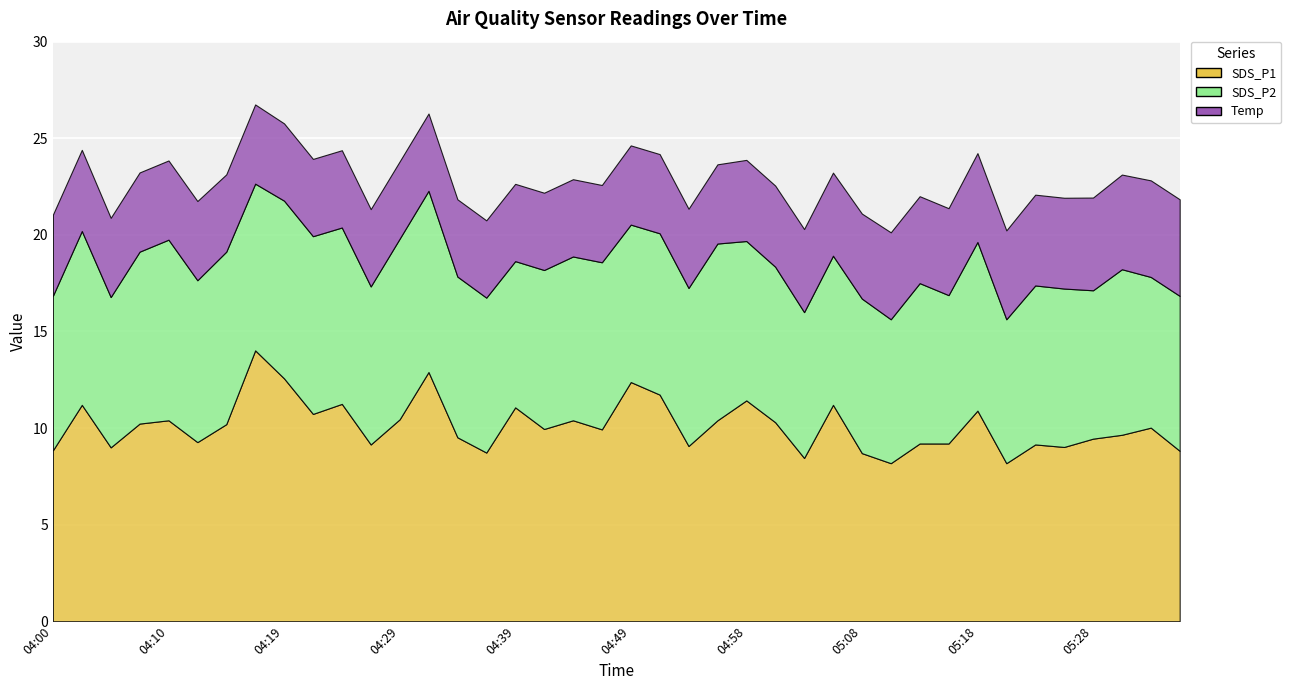

What is the difference between the SDS_P2 values at 05:16 and 04:22?

1.5